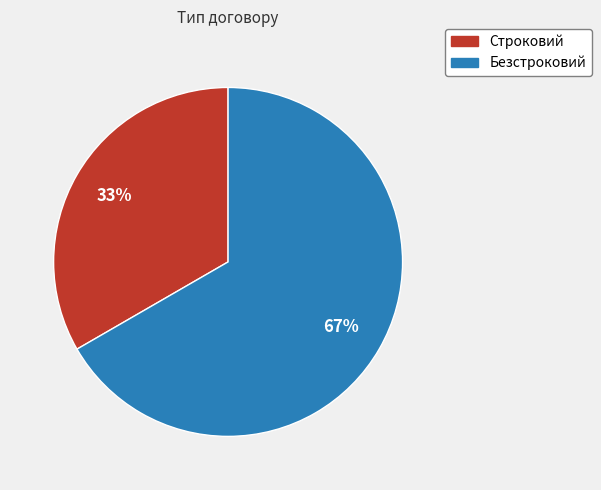

What is the ratio of the value at Строковий to the value at Безстроковий?

0.5